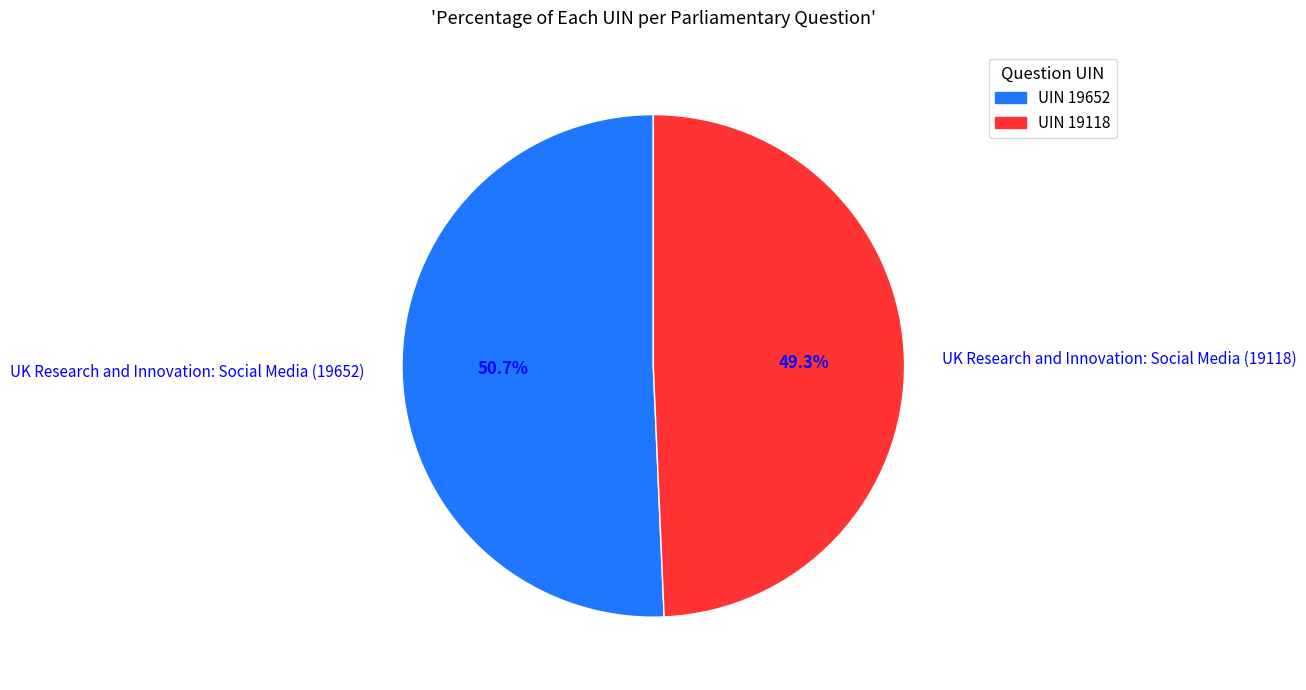

How many segments does this pie chart have?

2